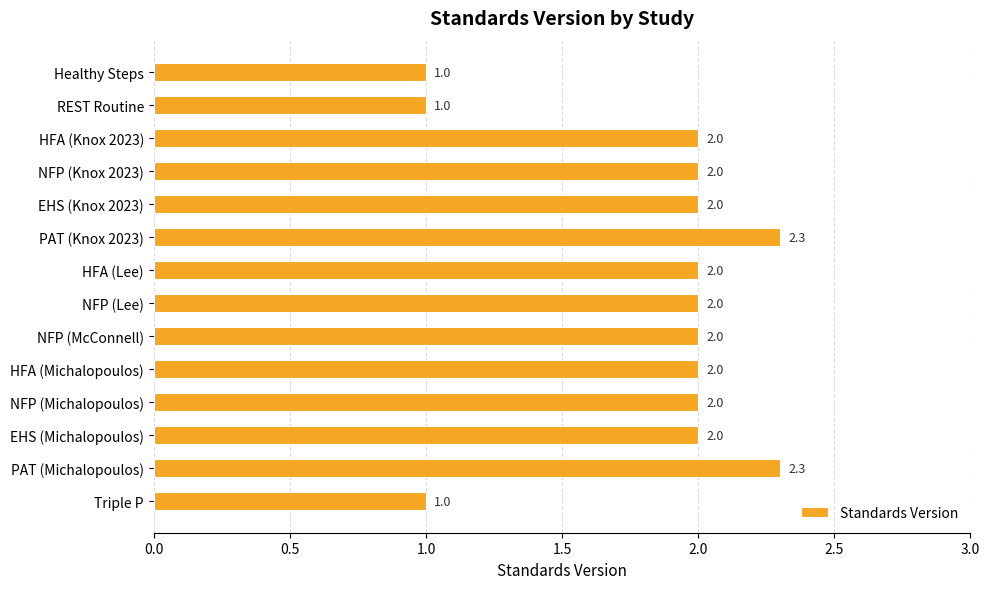

What is the ratio of the value at HFA (Michalopoulos) to the value at NFP (McConnell)?

1.0